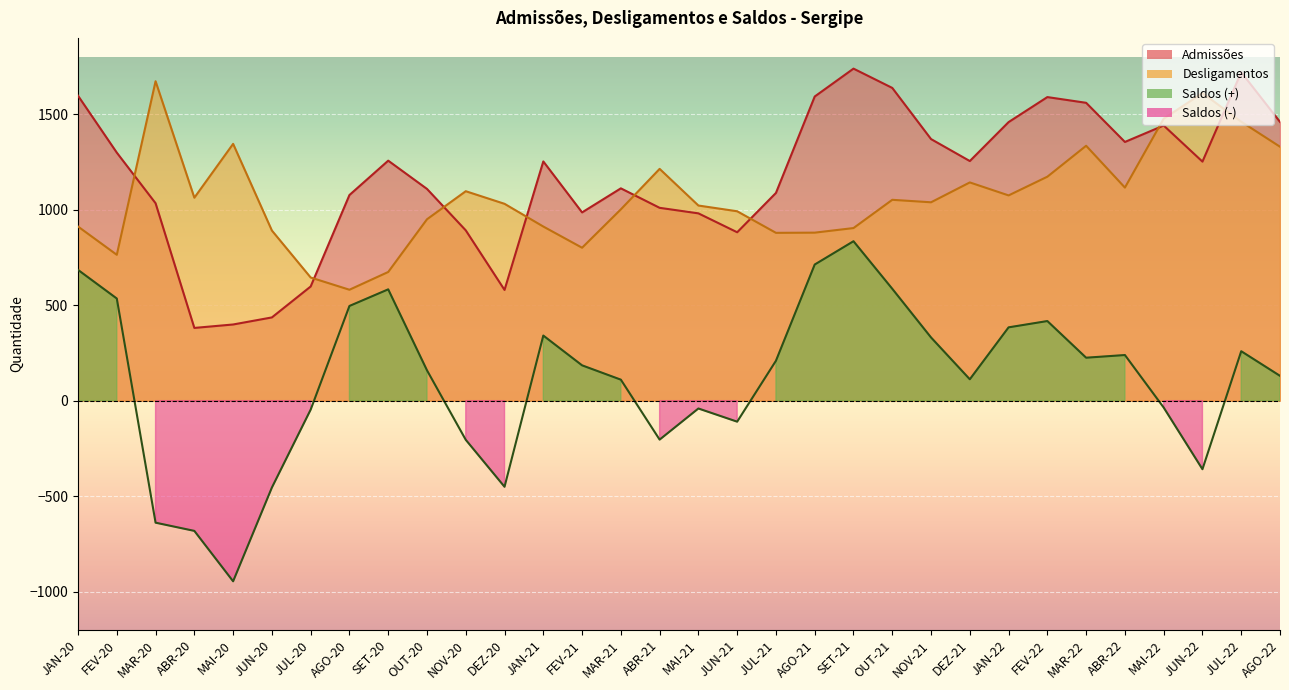

True or false: Admissões and Saldos intersect in this chart.

False